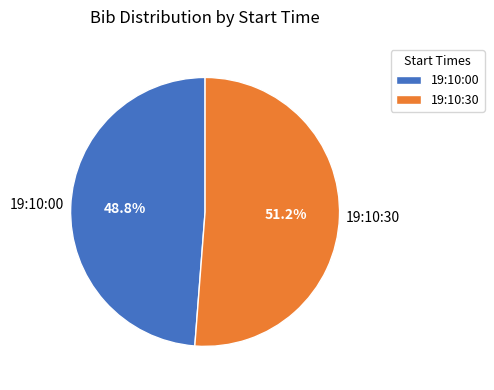

What is the ratio of the value at 19:10:00 to the value at 19:10:30?

1.0